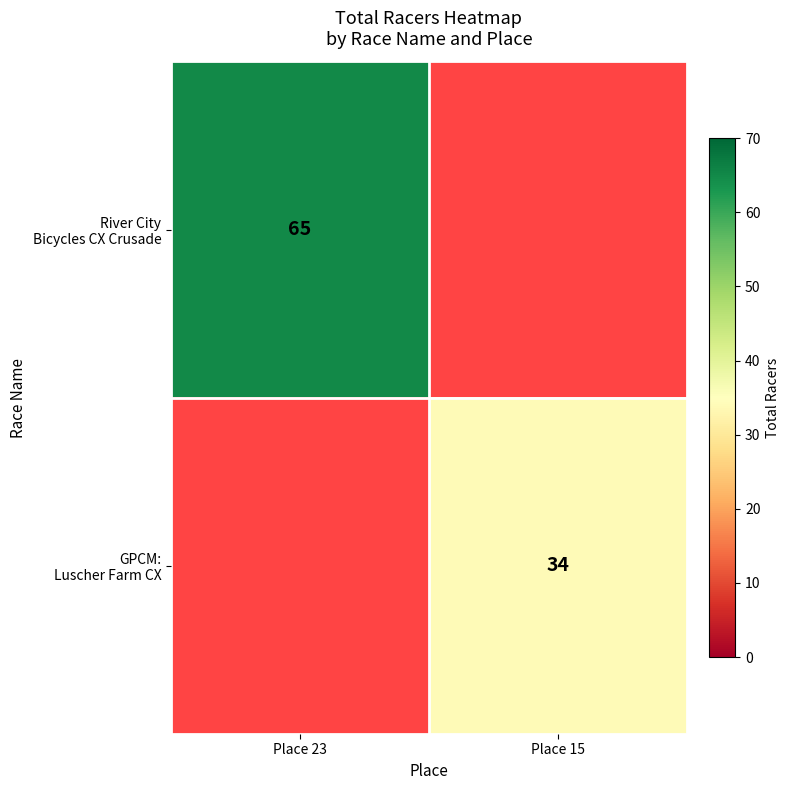

How many positive values does the GPCM: Luscher Farm CX series have?

1